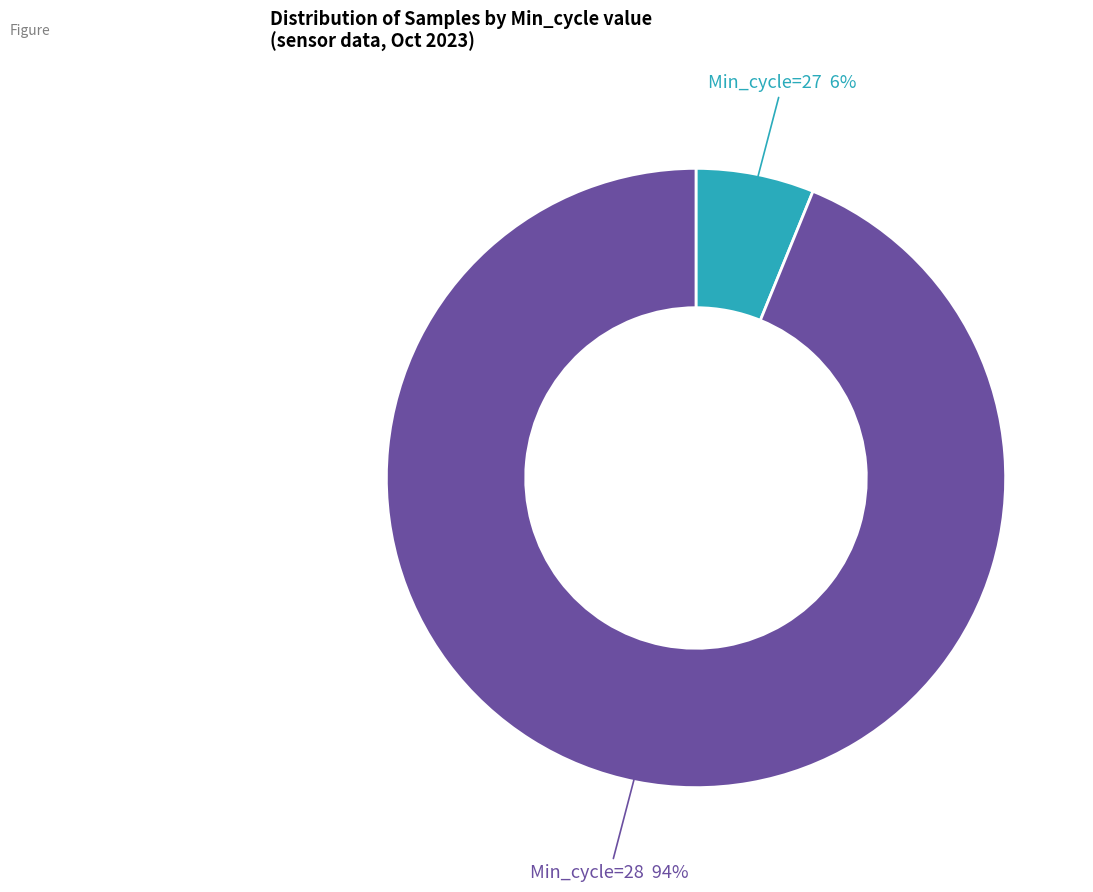

How many slices are in this pie chart?

2